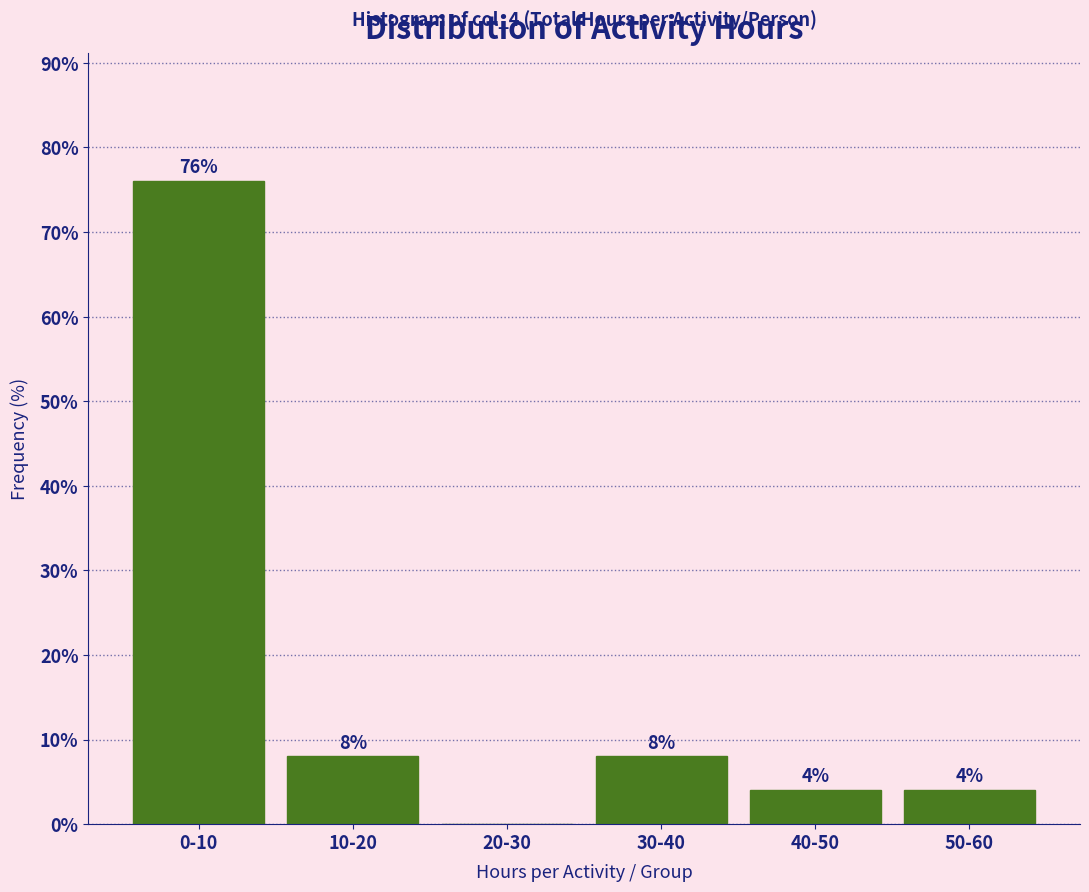

Reading left to right, what are all the values shown in this chart?

0-10=76	10-20=8	20-30=0	30-40=8	40-50=4	50-60=4